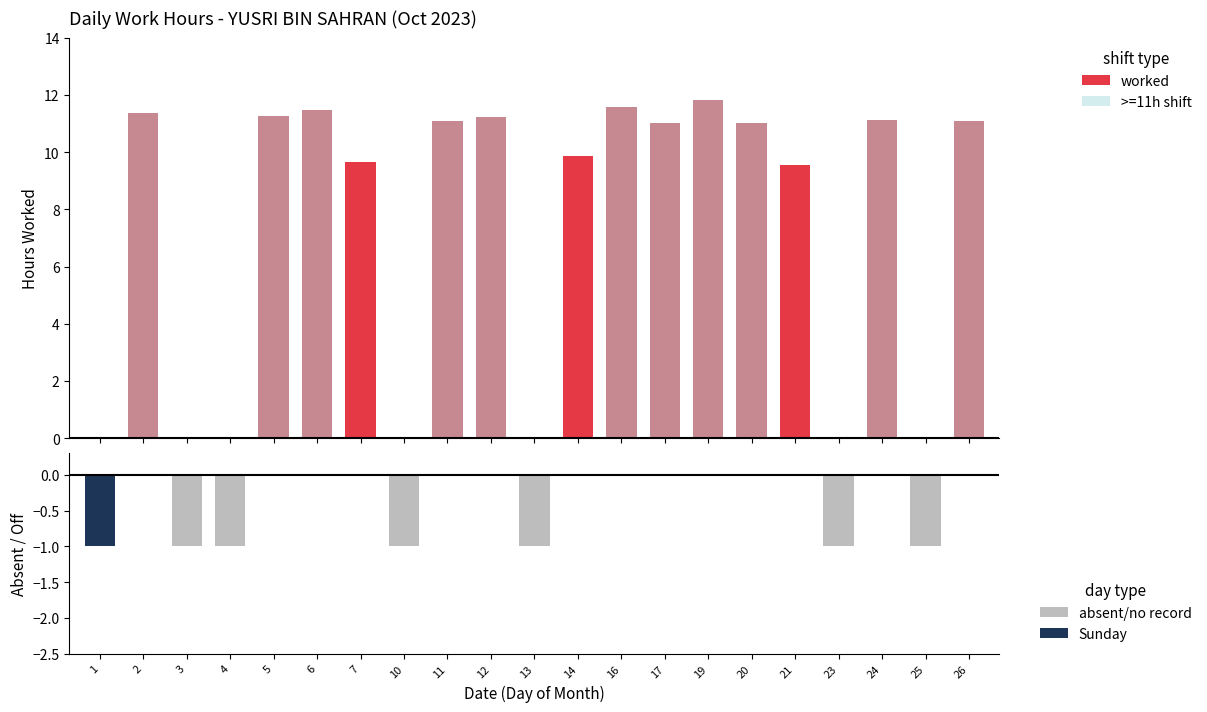

How many positive values does the >=11h shift series have?

11